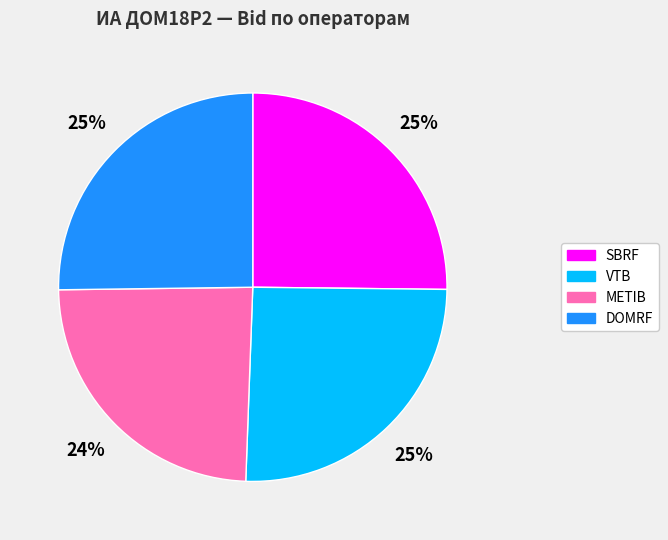

To the nearest percent, what is the difference between the largest and smallest slice percentages?

1%